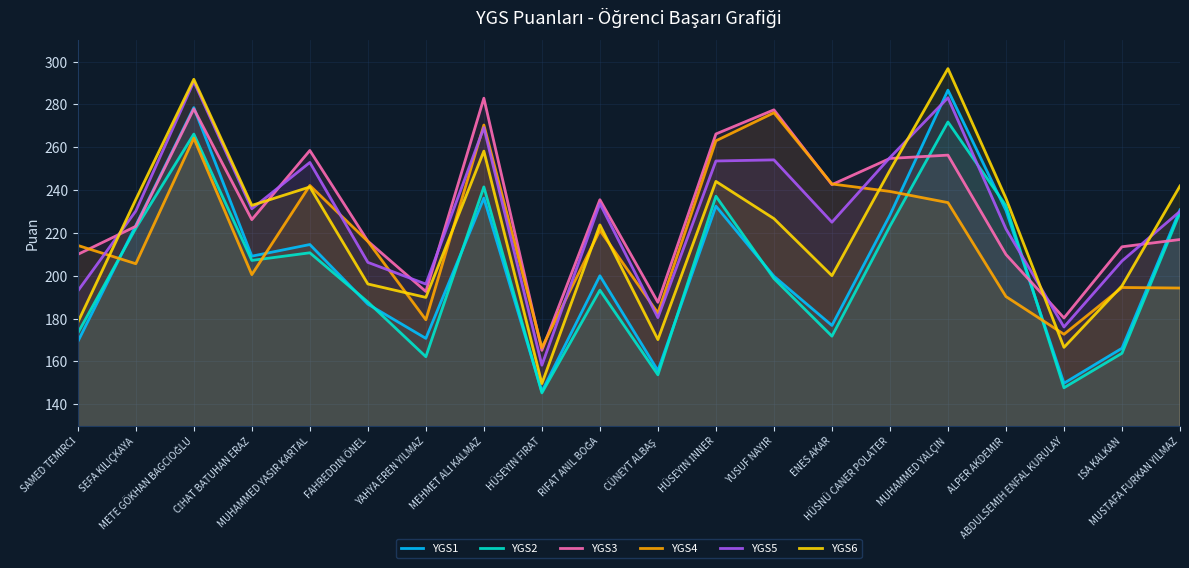

Reading left to right, extract all data points from this chart.

YGS1: SAMED TEMİRCİ=169.2	SEFA KILIÇKAYA=223.5	METE GÖKHAN BAGCIOĞLU=278.5	CİHAT BATUHAN ERAZ=209.1	MUHAMMED YASİR KARTAL=214.6	FAHREDDİN ÖNEL=186.7	YAHYA EREN YILMAZ=170.7	MEHMET ALİ KALMAZ=236.2	HÜSEYİN FIRAT=145.9	RIFAT ANIL BOĞA=200.0	CÜNEYT ALBAŞ=155.7	HÜSEYİN İNNER=232.5	YUSUF NAYİR=199.8	ENES AKAR=176.8	HÜSNÜ CANER POLATER=228.3	MUHAMMED YALÇIN=286.7	ALPER AKDEMİR=230.5	ABDULSEMİH ENFAL KURULAY=149.8	İSA KALKAN=166.1	MUSTAFA FURKAN YILMAZ=230.8
YGS2: SAMED TEMİRCİ=173.2	SEFA KILIÇKAYA=222.2	METE GÖKHAN BAGCIOĞLU=266.2	CİHAT BATUHAN ERAZ=207.2	MUHAMMED YASİR KARTAL=210.7	FAHREDDİN ÖNEL=187.7	YAHYA EREN YILMAZ=162.2	MEHMET ALİ KALMAZ=241.5	HÜSEYİN FIRAT=145.3	RIFAT ANIL BOĞA=193.3	CÜNEYT ALBAŞ=153.7	HÜSEYİN İNNER=237.1	YUSUF NAYİR=198.7	ENES AKAR=171.8	HÜSNÜ CANER POLATER=223.1	MUHAMMED YALÇIN=271.8	ALPER AKDEMİR=232.7	ABDULSEMİH ENFAL KURULAY=147.7	İSA KALKAN=163.8	MUSTAFA FURKAN YILMAZ=229.5
YGS3: SAMED TEMİRCİ=210.0	SEFA KILIÇKAYA=223.1	METE GÖKHAN BAGCIOĞLU=277.9	CİHAT BATUHAN ERAZ=226.2	MUHAMMED YASİR KARTAL=258.5	FAHREDDİN ÖNEL=216.1	YAHYA EREN YILMAZ=192.6	MEHMET ALİ KALMAZ=282.9	HÜSEYİN FIRAT=165.2	RIFAT ANIL BOĞA=235.5	CÜNEYT ALBAŞ=187.6	HÜSEYİN İNNER=266.2	YUSUF NAYİR=277.5	ENES AKAR=242.6	HÜSNÜ CANER POLATER=254.8	MUHAMMED YALÇIN=256.3	ALPER AKDEMİR=209.9	ABDULSEMİH ENFAL KURULAY=180.3	İSA KALKAN=213.5	MUSTAFA FURKAN YILMAZ=216.9
YGS4: SAMED TEMİRCİ=214.1	SEFA KILIÇKAYA=205.6	METE GÖKHAN BAGCIOĞLU=264.3	CİHAT BATUHAN ERAZ=200.5	MUHAMMED YASİR KARTAL=242.1	FAHREDDİN ÖNEL=216.0	YAHYA EREN YILMAZ=179.4	MEHMET ALİ KALMAZ=270.4	HÜSEYİN FIRAT=166.4	RIFAT ANIL BOĞA=221.2	CÜNEYT ALBAŞ=182.6	HÜSEYİN İNNER=263.0	YUSUF NAYİR=276.1	ENES AKAR=242.9	HÜSNÜ CANER POLATER=239.4	MUHAMMED YALÇIN=234.1	ALPER AKDEMİR=190.3	ABDULSEMİH ENFAL KURULAY=172.7	İSA KALKAN=194.5	MUSTAFA FURKAN YILMAZ=194.3
YGS5: SAMED TEMİRCİ=192.9	SEFA KILIÇKAYA=230.2	METE GÖKHAN BAGCIOĞLU=290.7	CİHAT BATUHAN ERAZ=231.3	MUHAMMED YASİR KARTAL=252.9	FAHREDDİN ÖNEL=206.2	YAHYA EREN YILMAZ=196.1	MEHMET ALİ KALMAZ=269.2	HÜSEYİN FIRAT=158.2	RIFAT ANIL BOĞA=233.7	CÜNEYT ALBAŞ=180.4	HÜSEYİN İNNER=253.6	YUSUF NAYİR=254.1	ENES AKAR=225.0	HÜSNÜ CANER POLATER=255.2	MUHAMMED YALÇIN=283.1	ALPER AKDEMİR=221.9	ABDULSEMİH ENFAL KURULAY=176.1	İSA KALKAN=206.9	MUSTAFA FURKAN YILMAZ=230.1
YGS6: SAMED TEMİRCİ=178.2	SEFA KILIÇKAYA=235.6	METE GÖKHAN BAGCIOĞLU=291.7	CİHAT BATUHAN ERAZ=232.8	MUHAMMED YASİR KARTAL=241.4	FAHREDDİN ÖNEL=196.1	YAHYA EREN YILMAZ=189.9	MEHMET ALİ KALMAZ=258.2	HÜSEYİN FIRAT=149.6	RIFAT ANIL BOĞA=223.7	CÜNEYT ALBAŞ=170.2	HÜSEYİN İNNER=244.0	YUSUF NAYİR=226.7	ENES AKAR=200.0	HÜSNÜ CANER POLATER=249.3	MUHAMMED YALÇIN=296.7	ALPER AKDEMİR=236.1	ABDULSEMİH ENFAL KURULAY=166.6	İSA KALKAN=195.3	MUSTAFA FURKAN YILMAZ=241.9